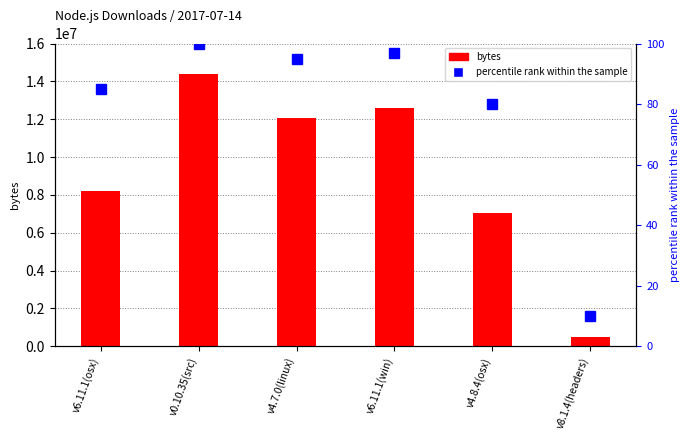

What is the lowest value of the bytes series?

490255